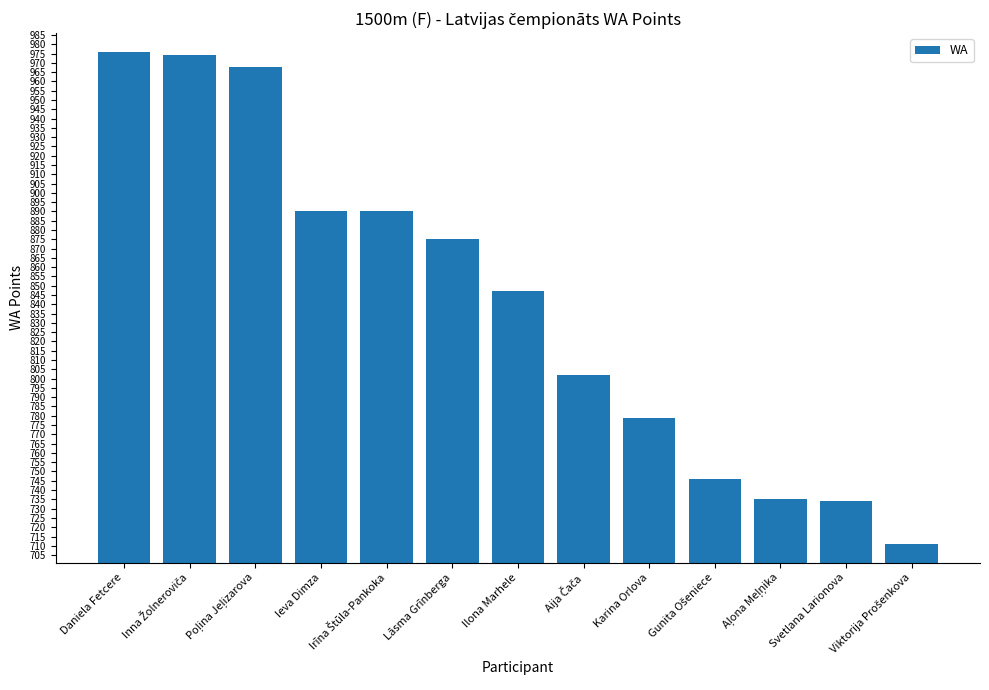

What is the change in value from Ilona Marhele to Karina Orlova?

-68